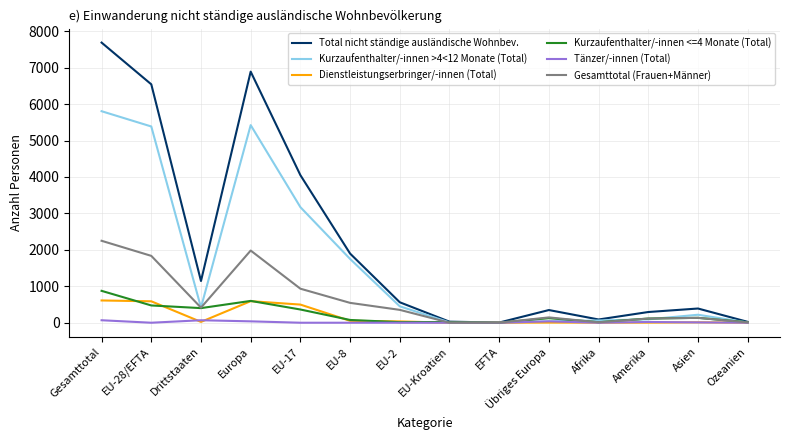

At which category does the chart reach its peak across all series?

Gesamttotal